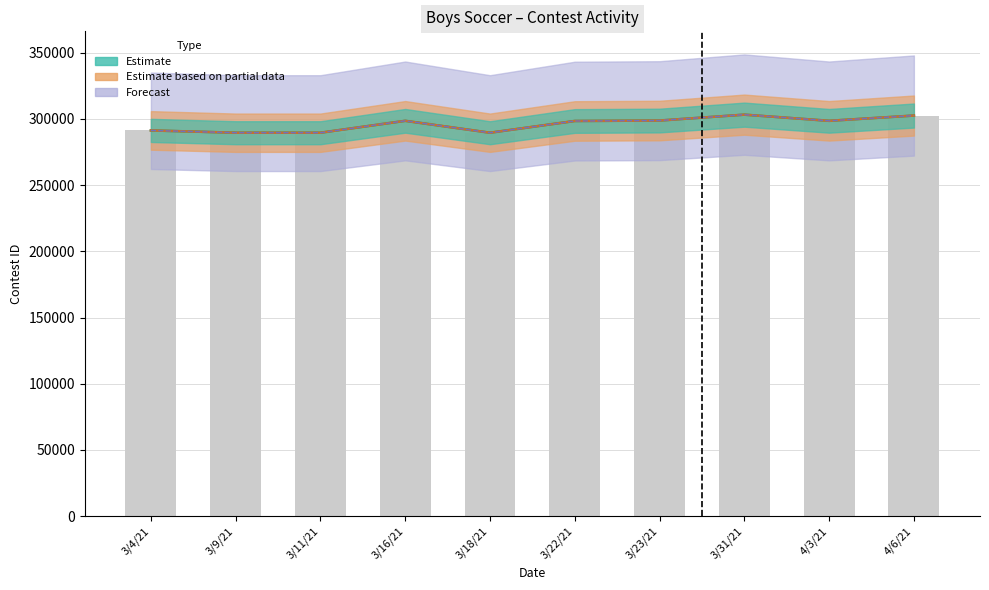

Where does the Estimate based on partial data series first go above 298541?

3/23/21